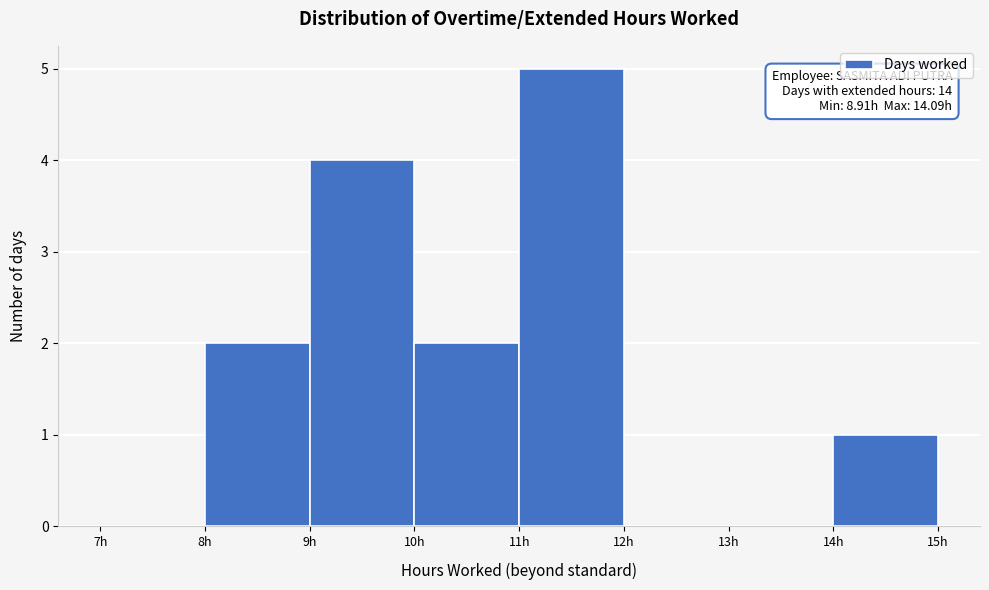

Over which range of the x-axis is the bar tallest?

11 to 12